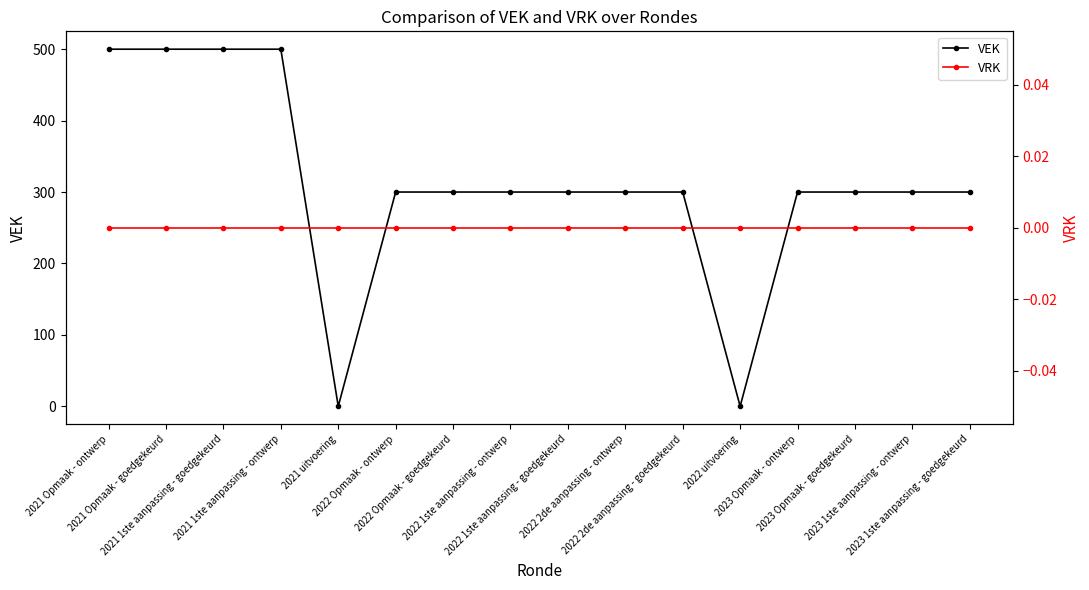

Is the value of VEK at 2022 1ste aanpassing - ontwerp greater than the value of VRK at 2023 Opmaak - ontwerp?

Yes